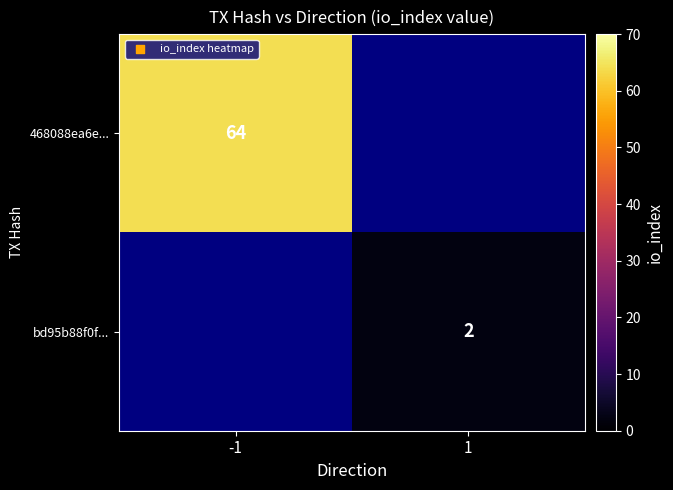

True or false: 468088ea6e... has a value of 64 at -1.

True